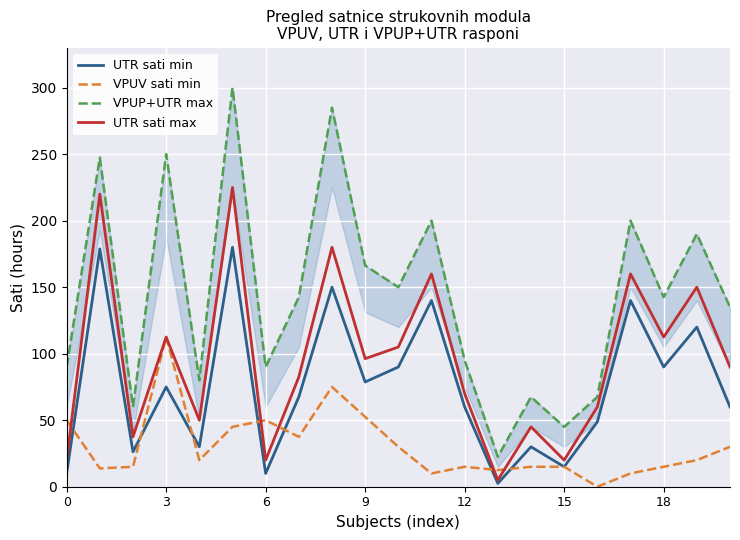

What is the total value across all series at 16?

176.2